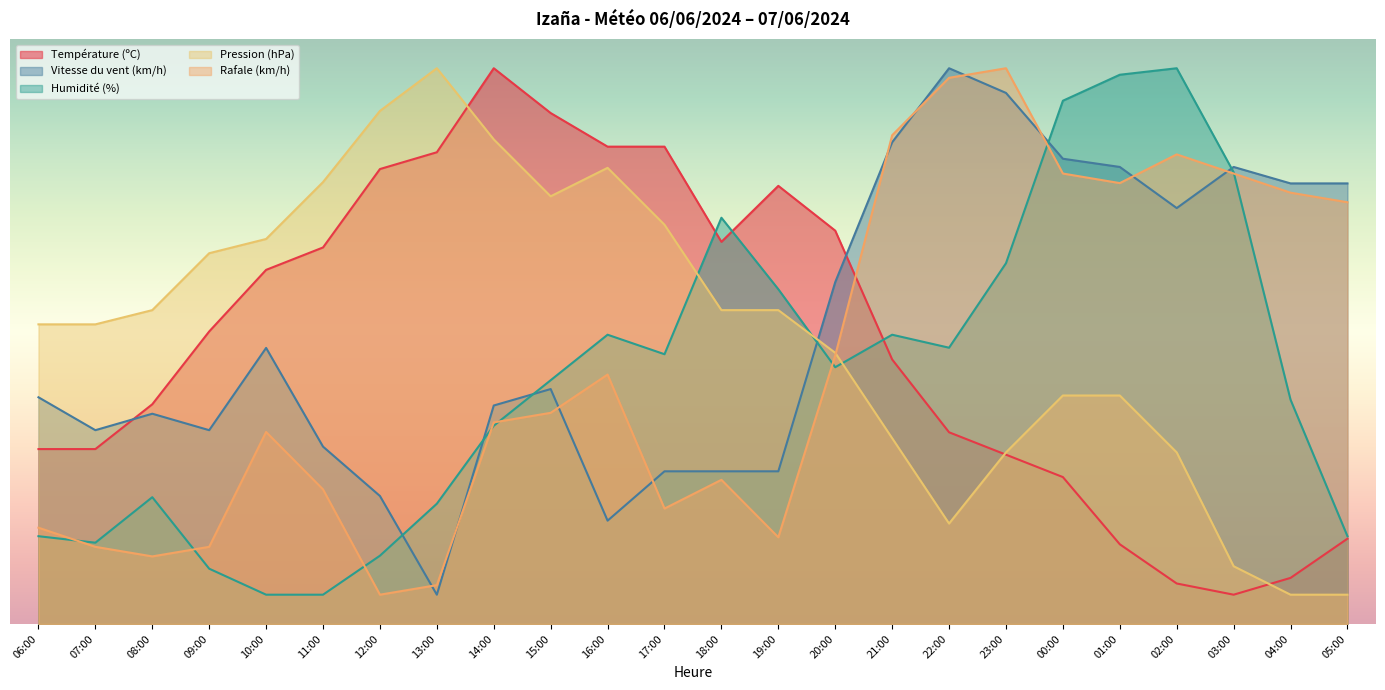

Which category has the highest value across all series?

02:00